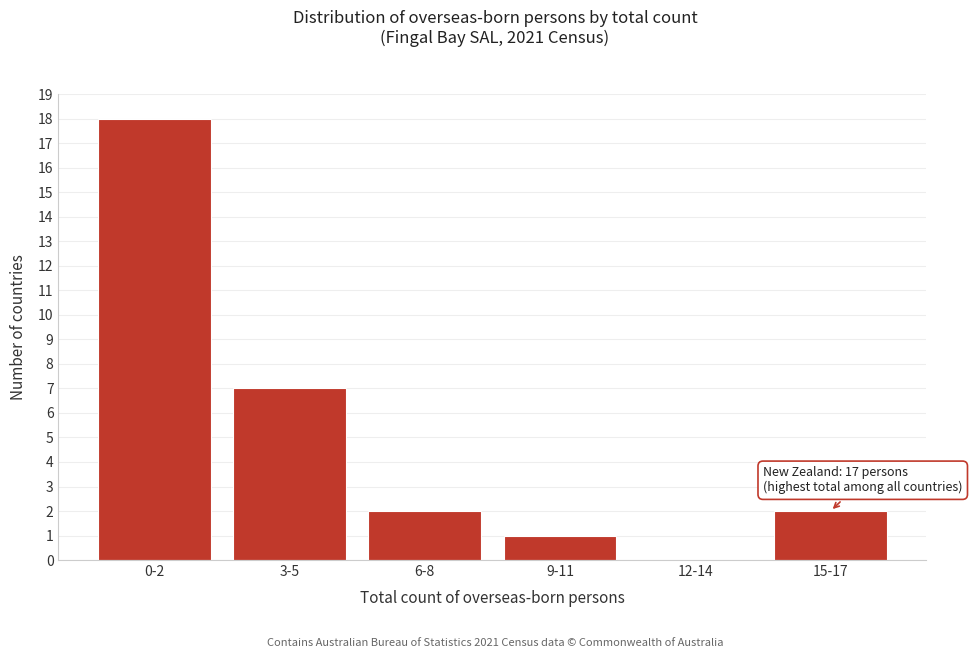

Reading left to right, transcribe all the data shown in this chart.

0-2=18	3-5=7	6-8=2	9-11=1	12-14=0	15-17=2